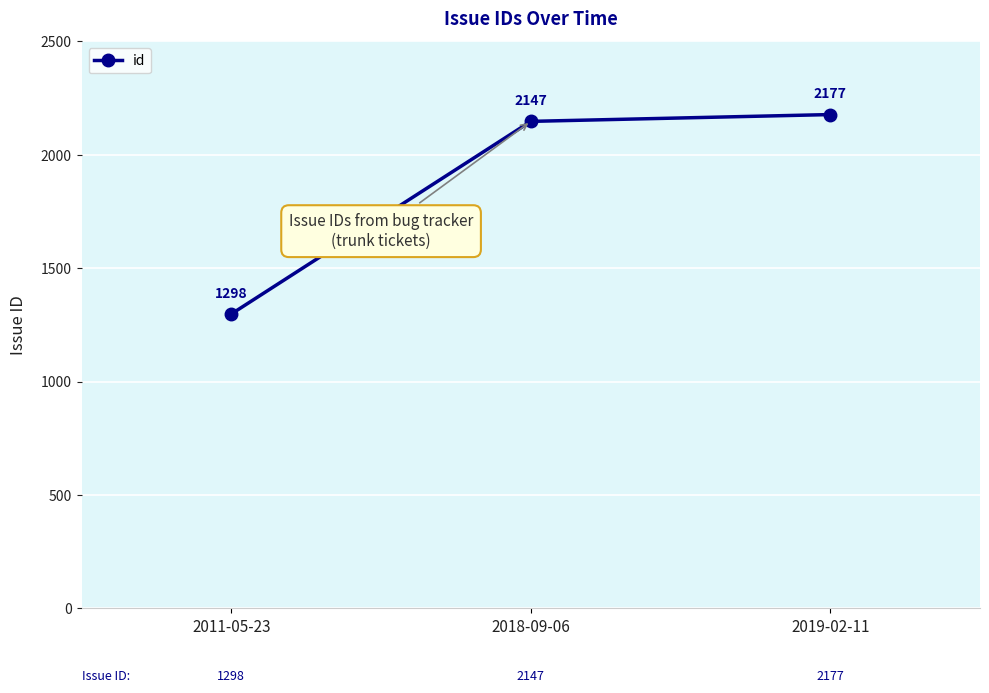

What is the difference between the maximum and minimum values?

879